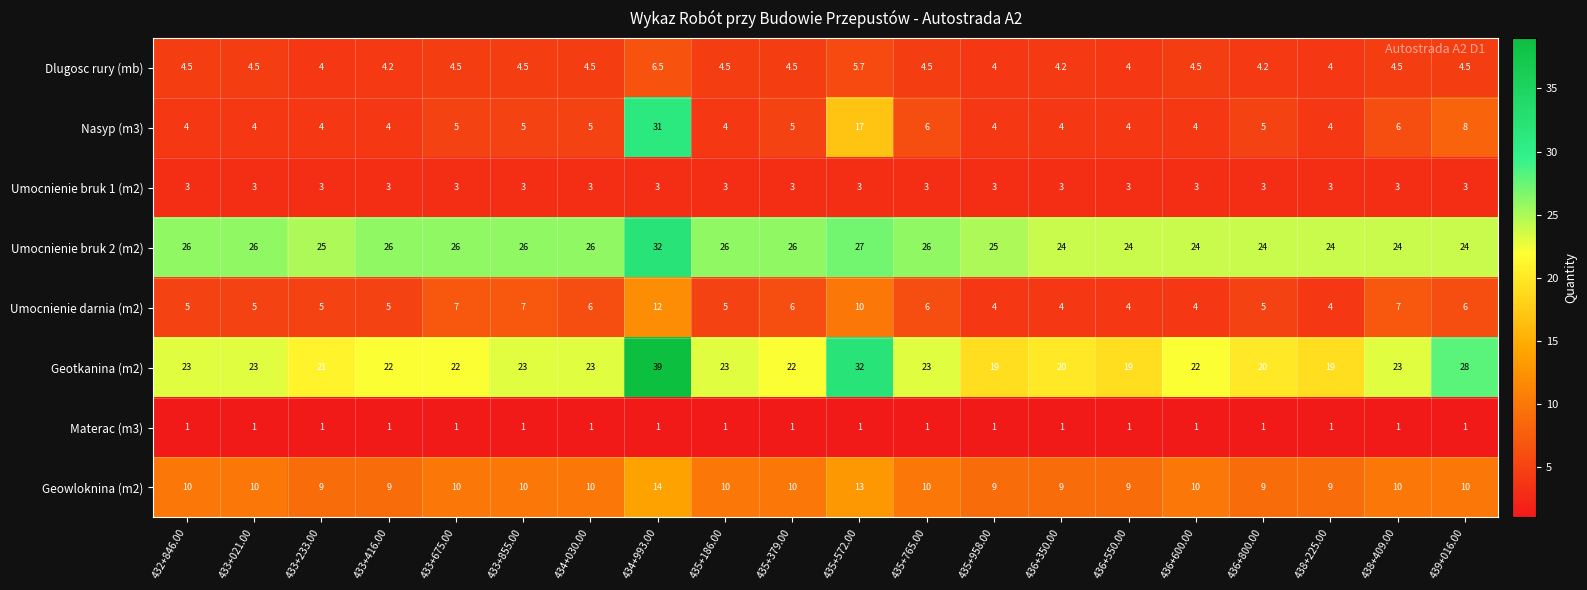

At how many categories does at least one series exceed 31?

2